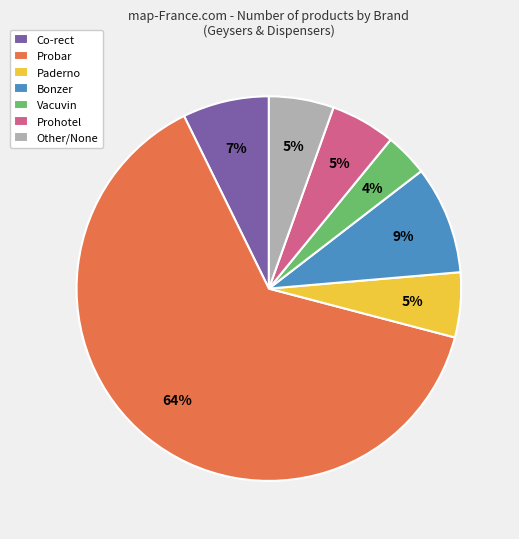

Does Vacuvin represent more than half of the total?

No